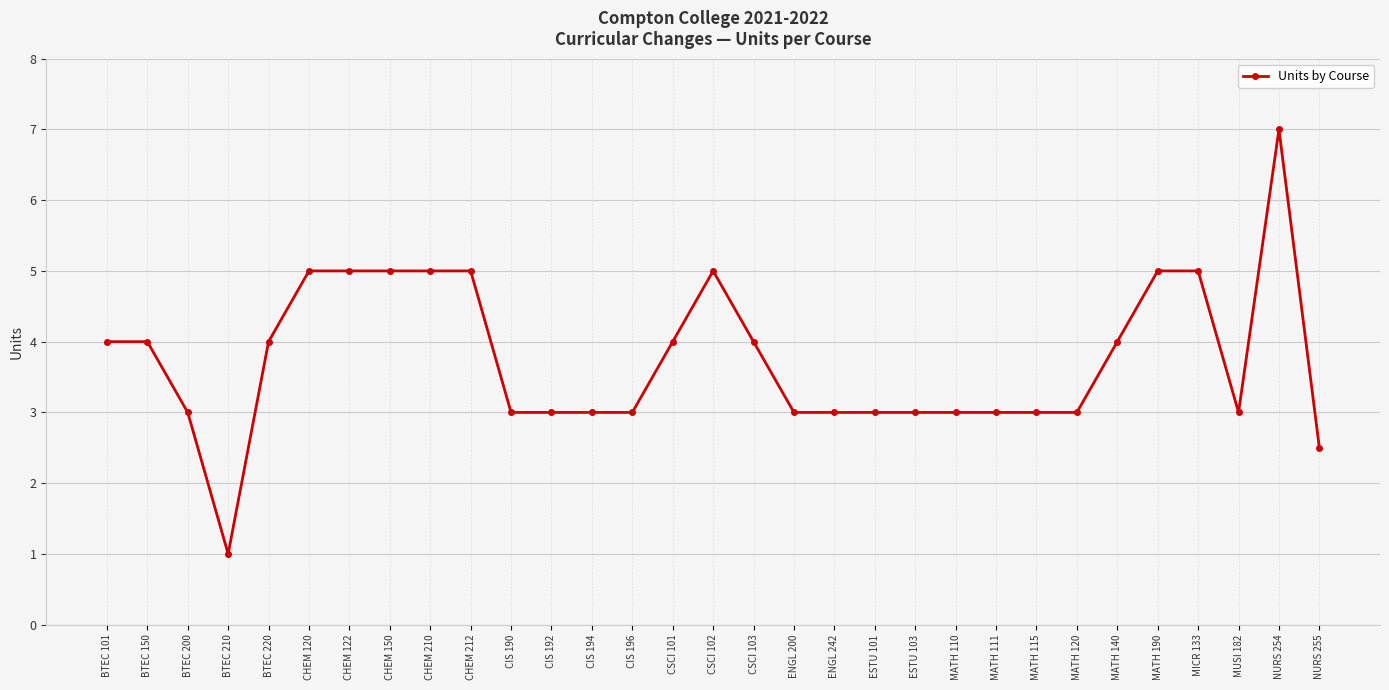

How many series are shown in this chart?

1